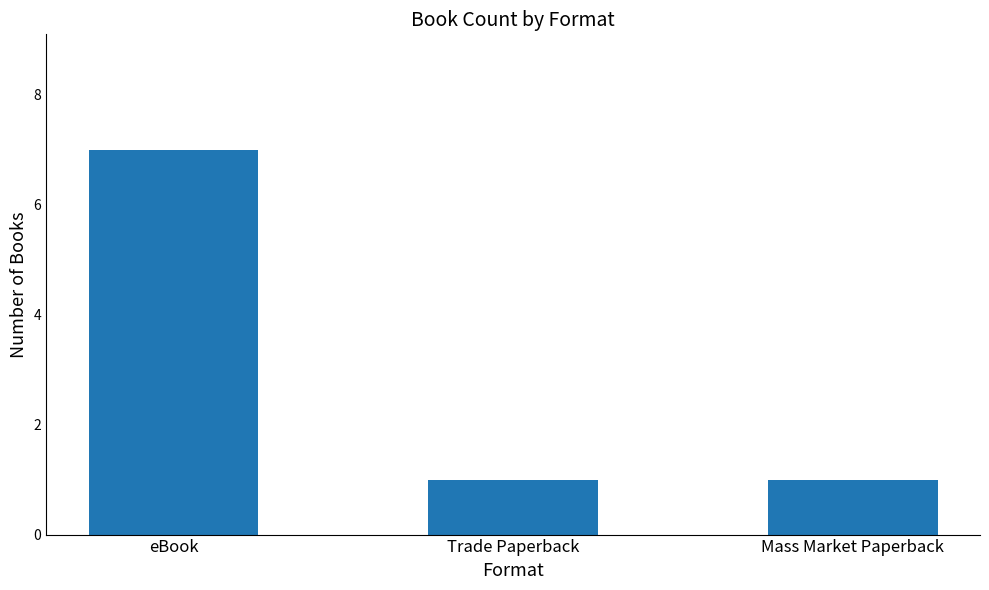

Reading left to right, list all the values displayed in this chart.

eBook=7	Trade Paperback=1	Mass Market Paperback=1